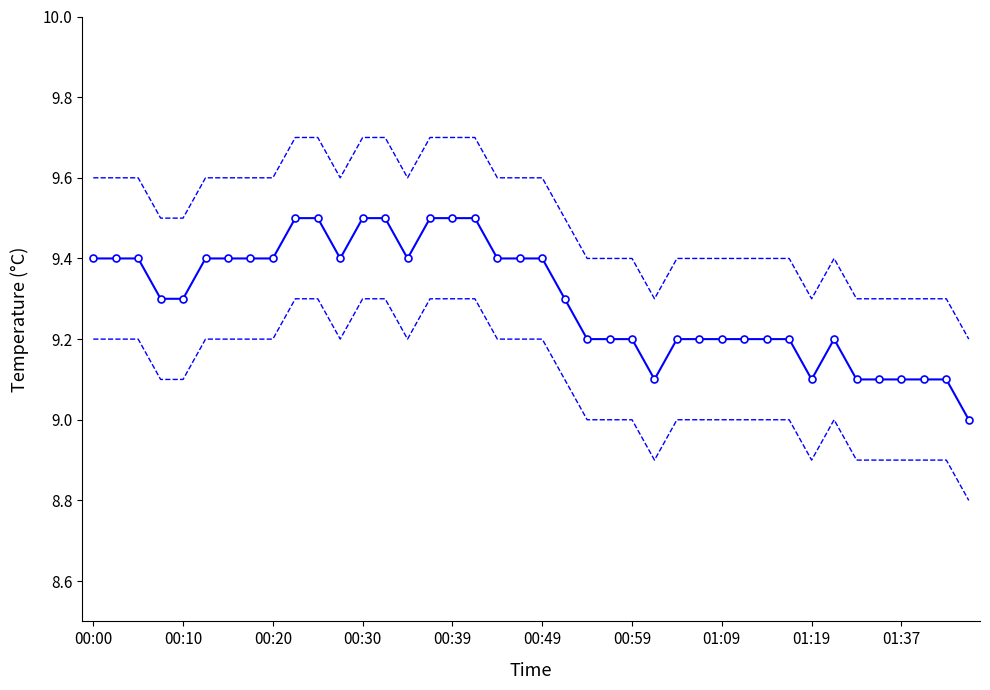

The value of temperature_lower at 25 is 8.9. True or false?

True